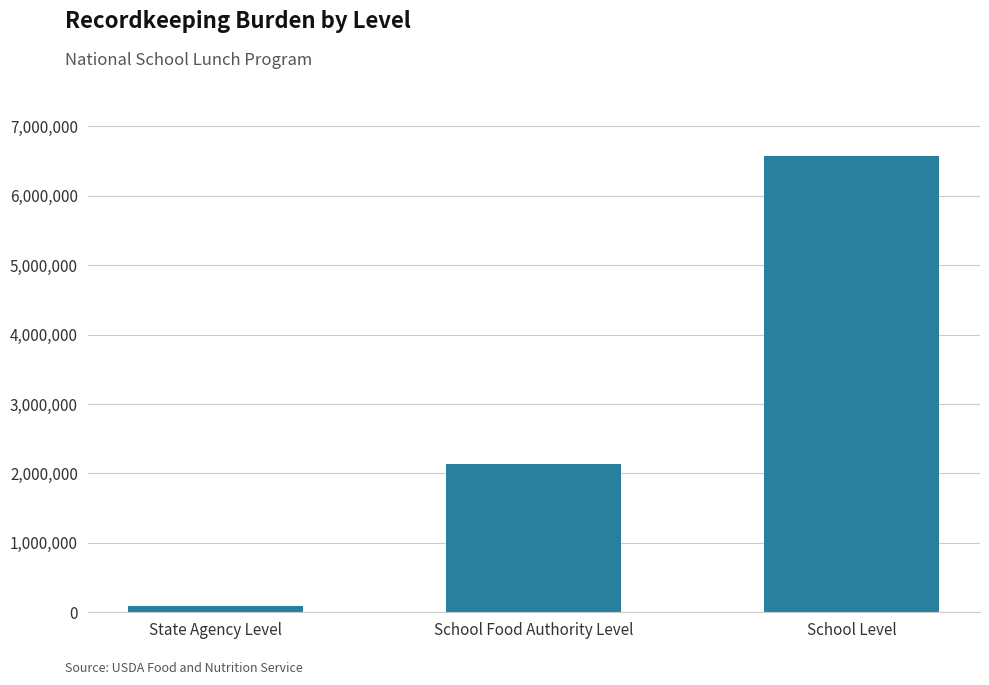

List the labels in order of value, largest first.

School Level, School Food Authority Level, State Agency Level